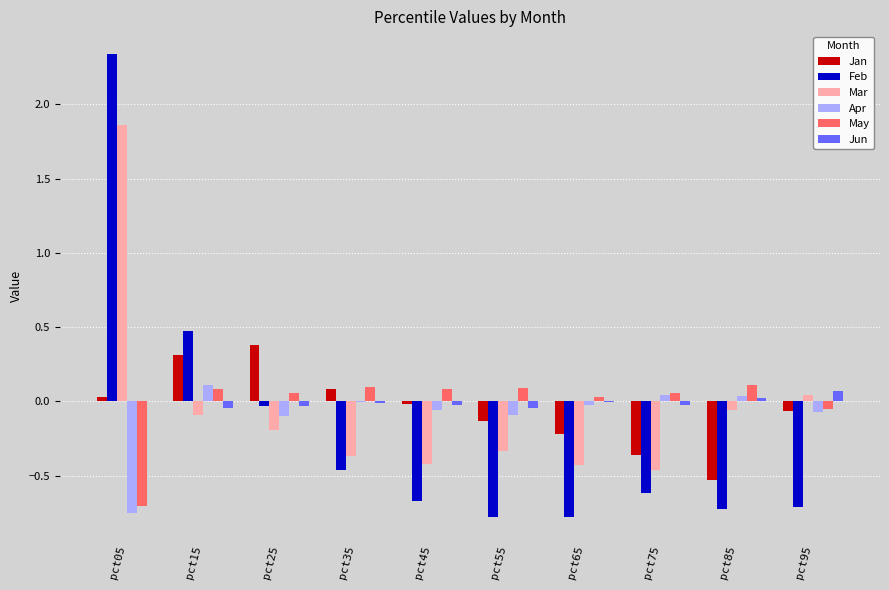

The Mar series shows -0.4 at pct35. True or false?

True